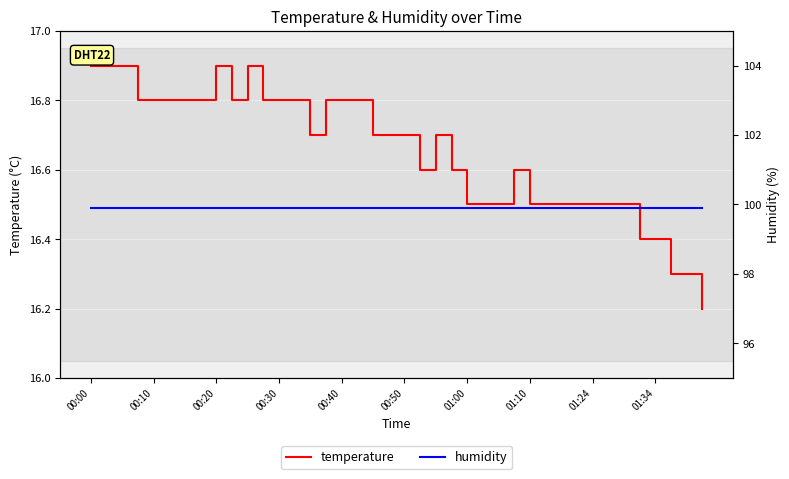

What is the value of the humidity point at the 23rd from the left?

99.9